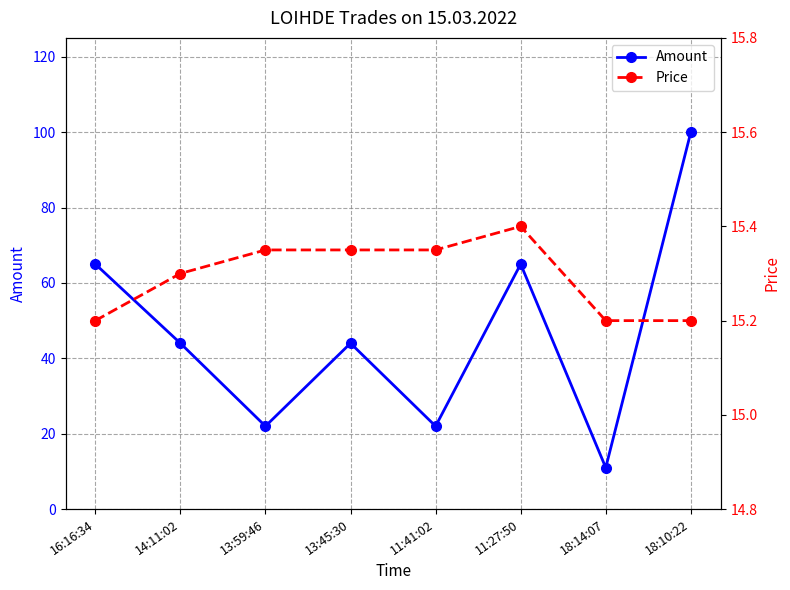

At which category does Price reach its first local peak?

11:27:50